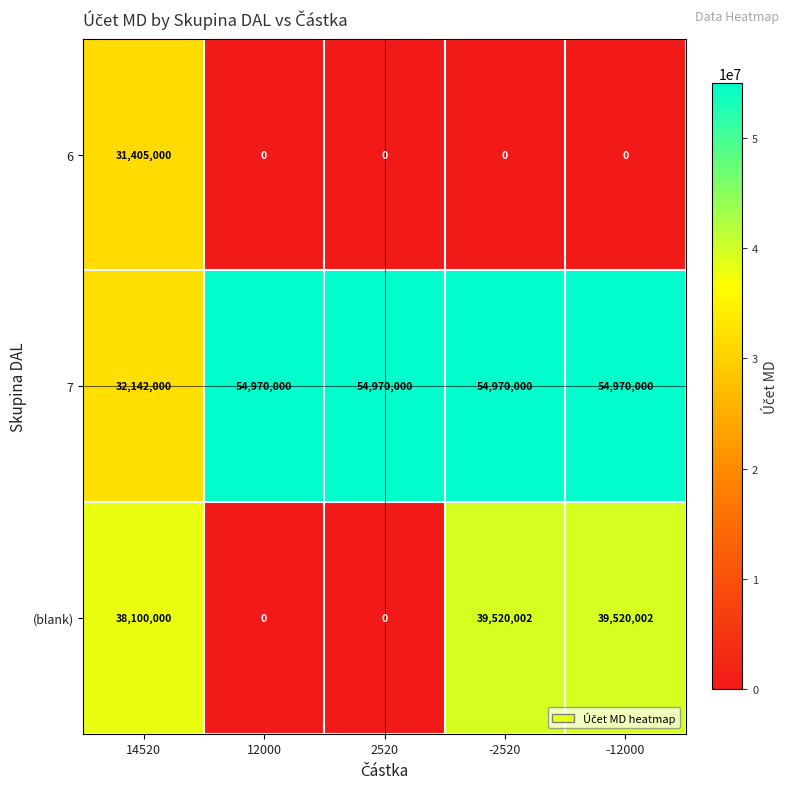

Reading left to right, list all the values displayed in this chart.

6: 14520=31405000	12000=0	2520=0	-2520=0	-12000=0
7: 14520=32142000	12000=54970000	2520=54970000	-2520=54970000	-12000=54970000
(blank): 14520=38100000	12000=0	2520=0	-2520=39520002	-12000=39520002